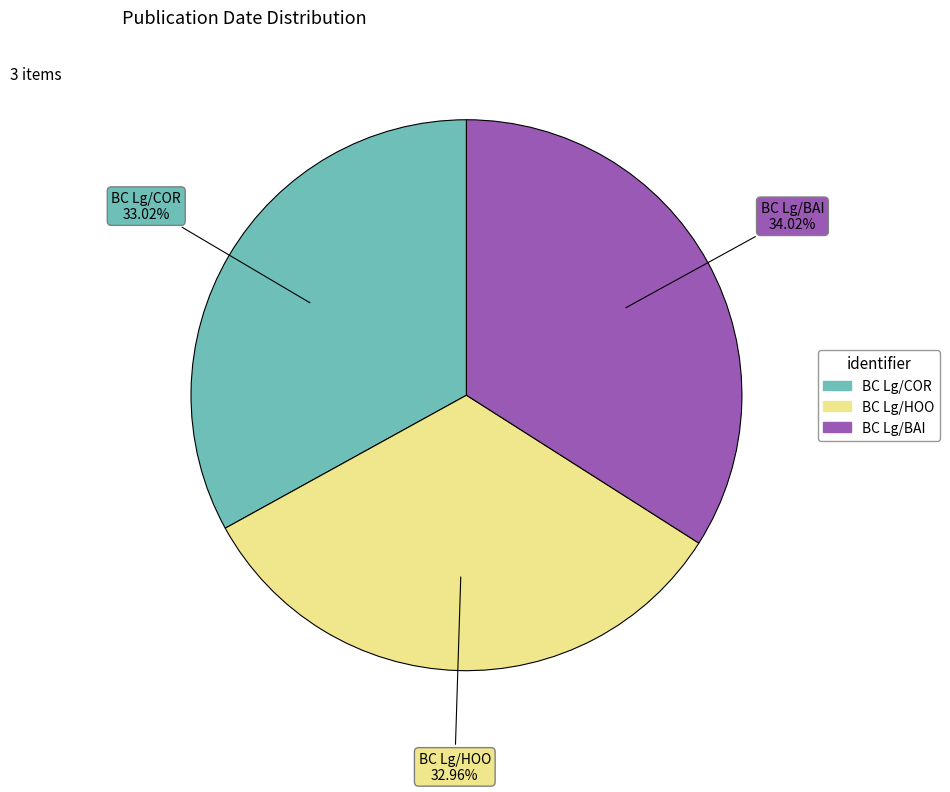

Is the sum of BC Lg/COR and BC Lg/BAI greater than half?

Yes